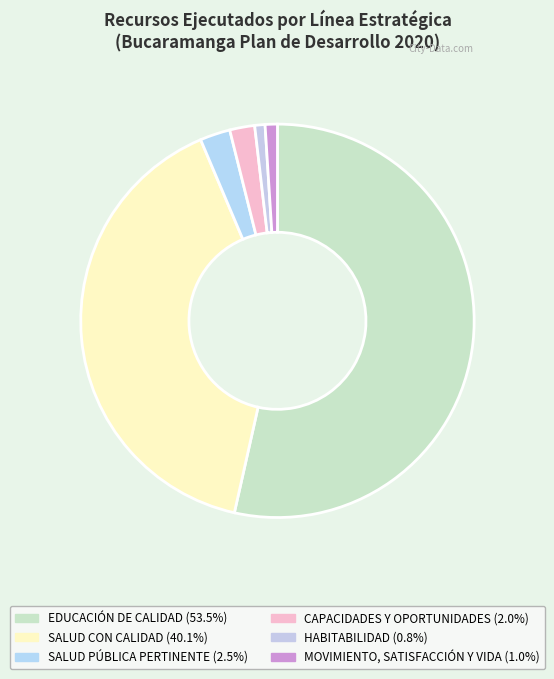

What is the largest slice in the pie chart?

EDUCACIÓN DE CALIDAD